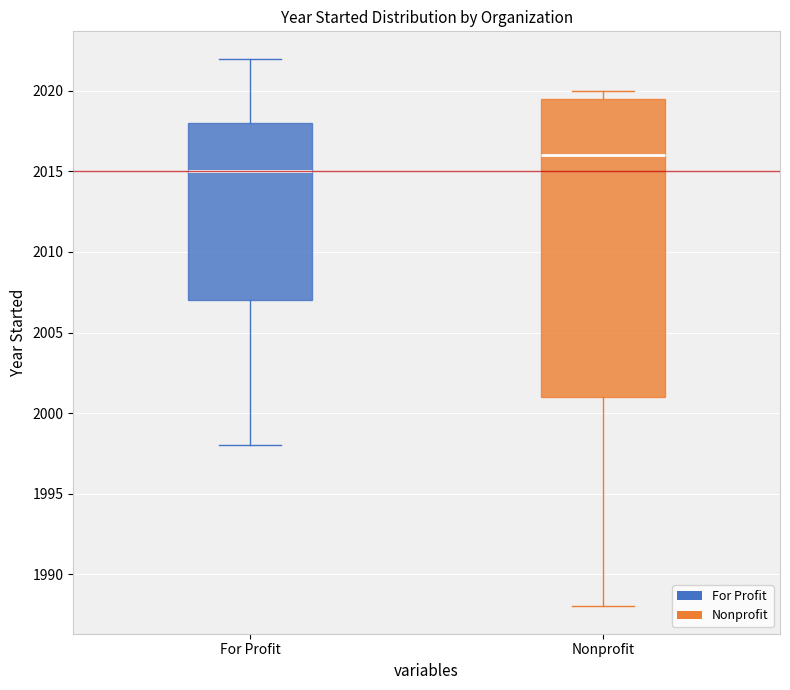

Reading left to right, read every box against the y-axis: the position of its median line, the range the box covers, and the ends of its whiskers. The values are not printed on the chart, so give them approximately, as read against the axis.

For Profit: median 2015.0, box 2007.0 to 2018.0, whiskers 1998.0 to 2022.0
Nonprofit: median 2016.0, box 2001.0 to 2019.5, whiskers 1988.0 to 2020.0